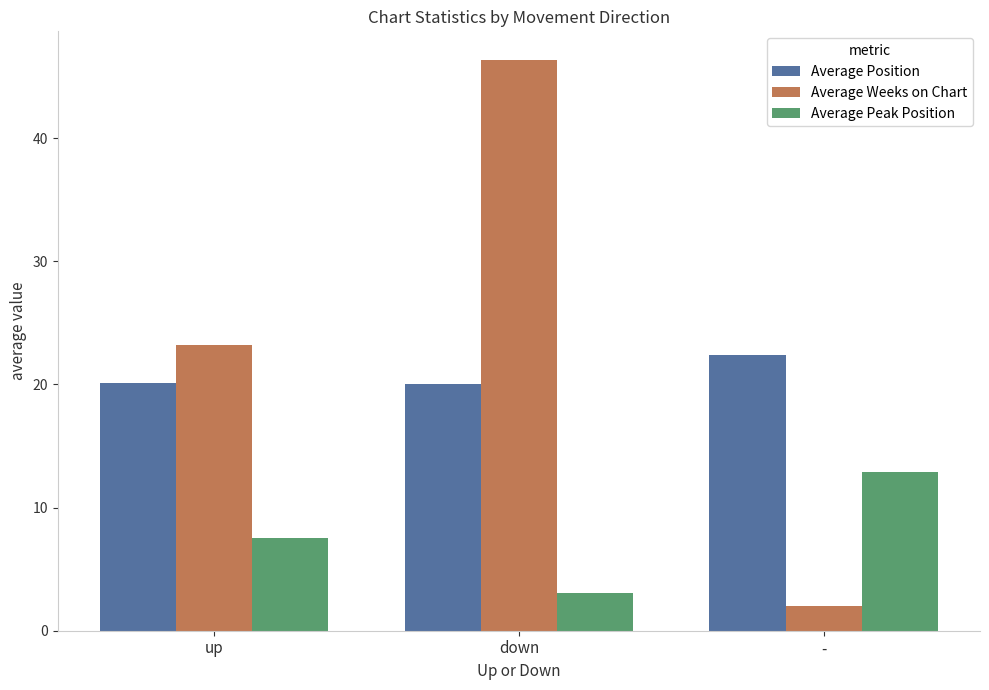

Rank the series at - from highest to lowest value.

Average Position, Average Peak Position, Average Weeks on Chart